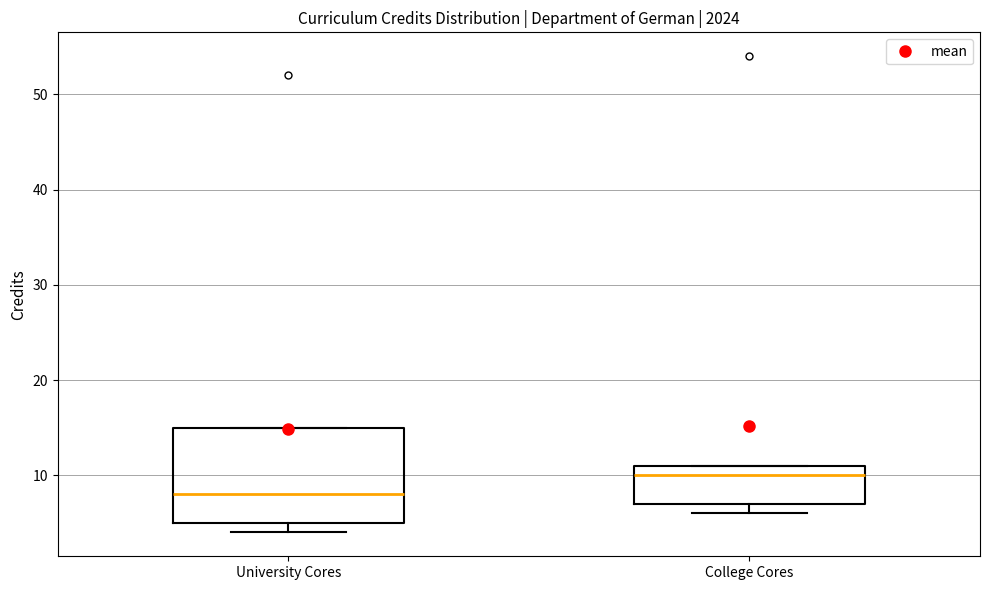

Reading left to right, read every box against the y-axis: the position of its median line, the range the box covers, and the ends of its whiskers. The values are not printed on the chart, so give them approximately, as read against the axis.

University Cores: median 8, box 5 to 15, whiskers 4 to 15
College Cores: median 10, box 7 to 11, whiskers 6 to 11